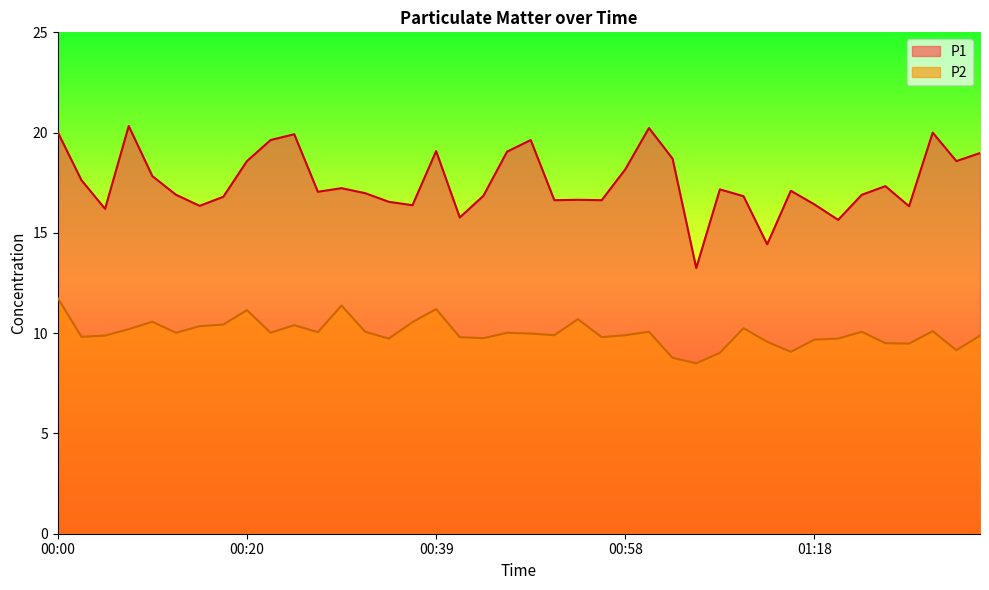

The P2 series shows 2.7 at 00:02. True or false?

False